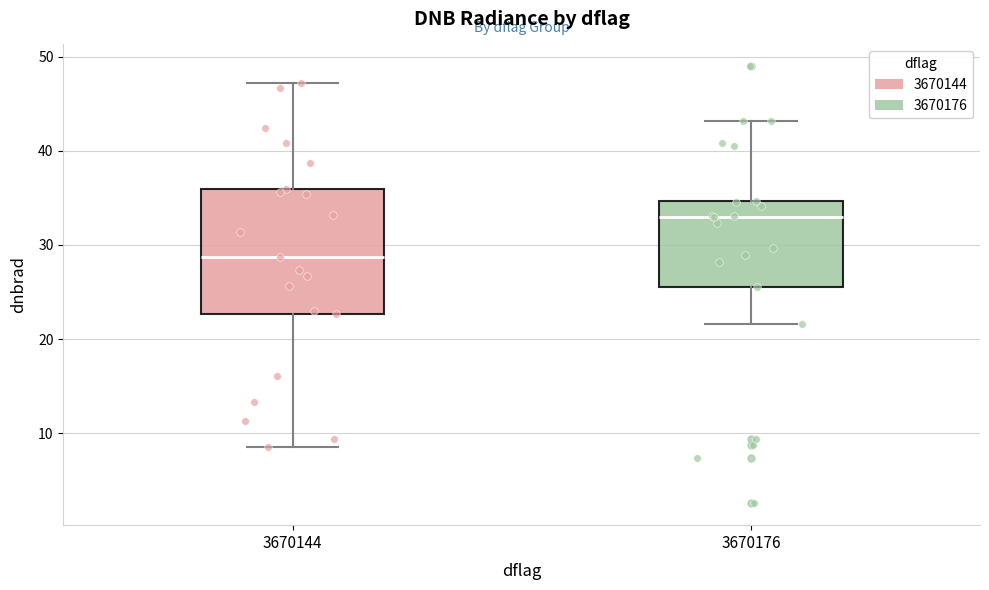

Where does the median line of the box at x = 3670176 sit on the y-axis? The values are not printed on the chart, so give them approximately, as read against the axis.

33